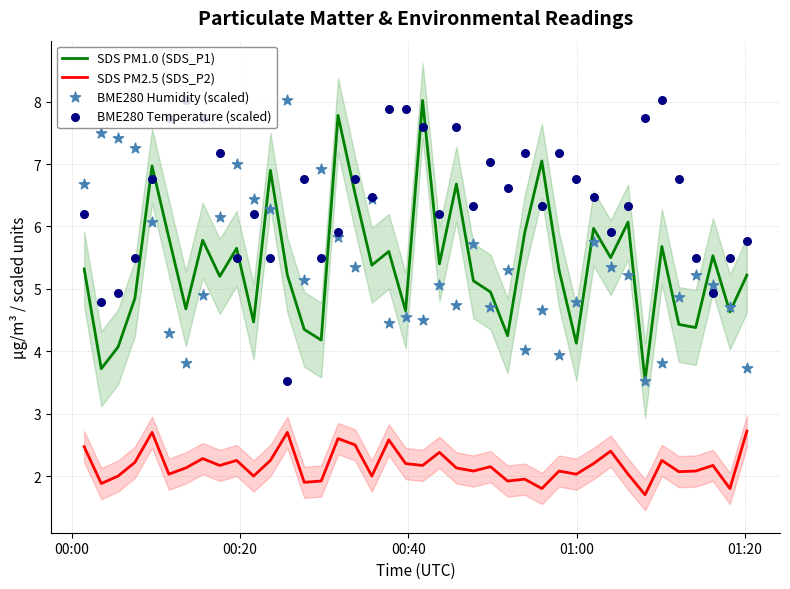

Which series contains the highest Y value?

SDS PM1.0 (SDS_P1)